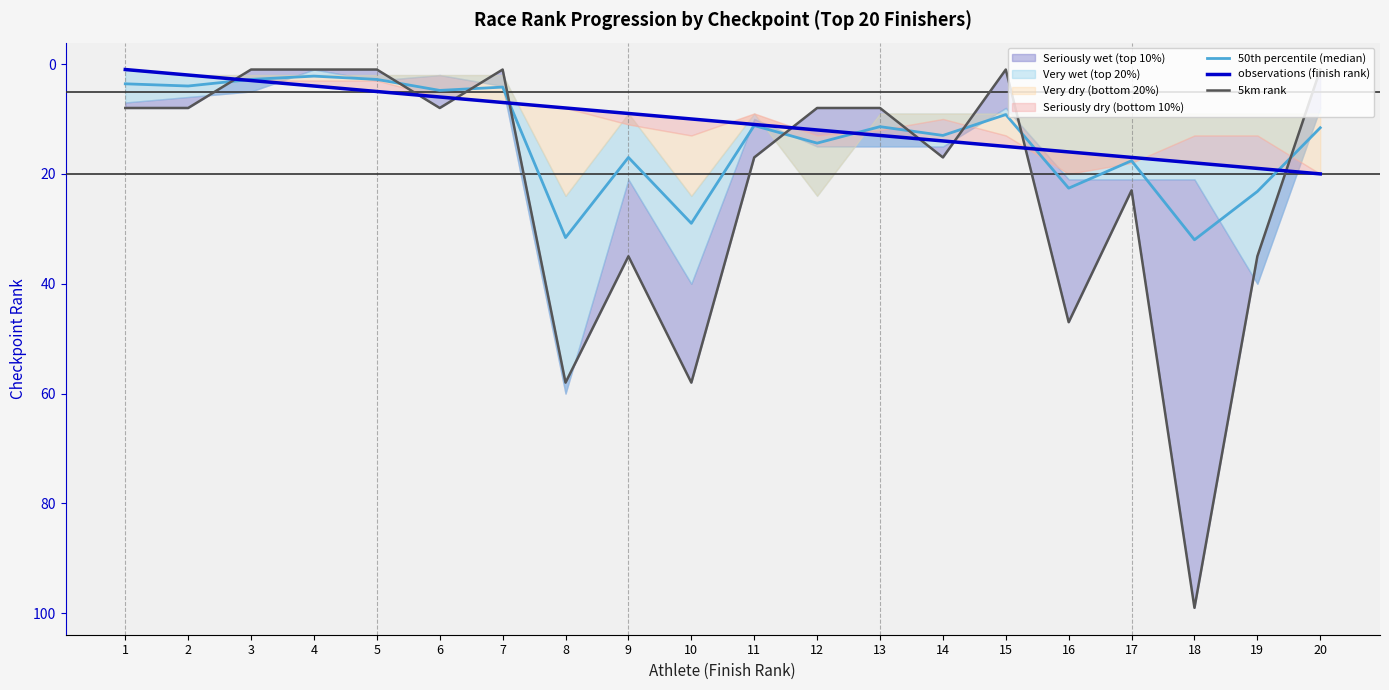

How many lines are shown in the chart?

3